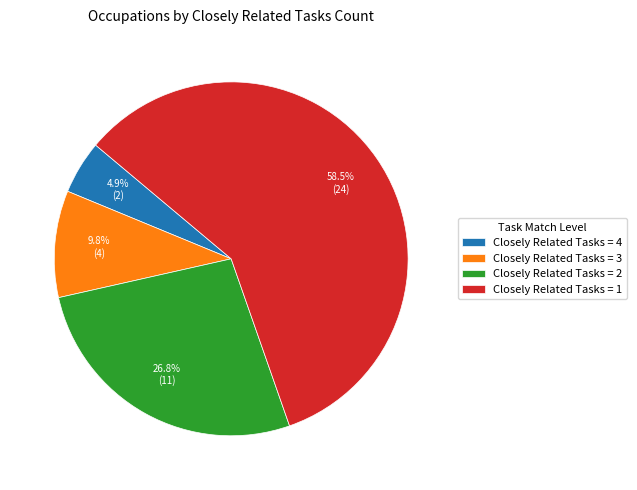

What percentage do Closely Related Tasks = 3 and Closely Related Tasks = 2 together represent?

36.6%